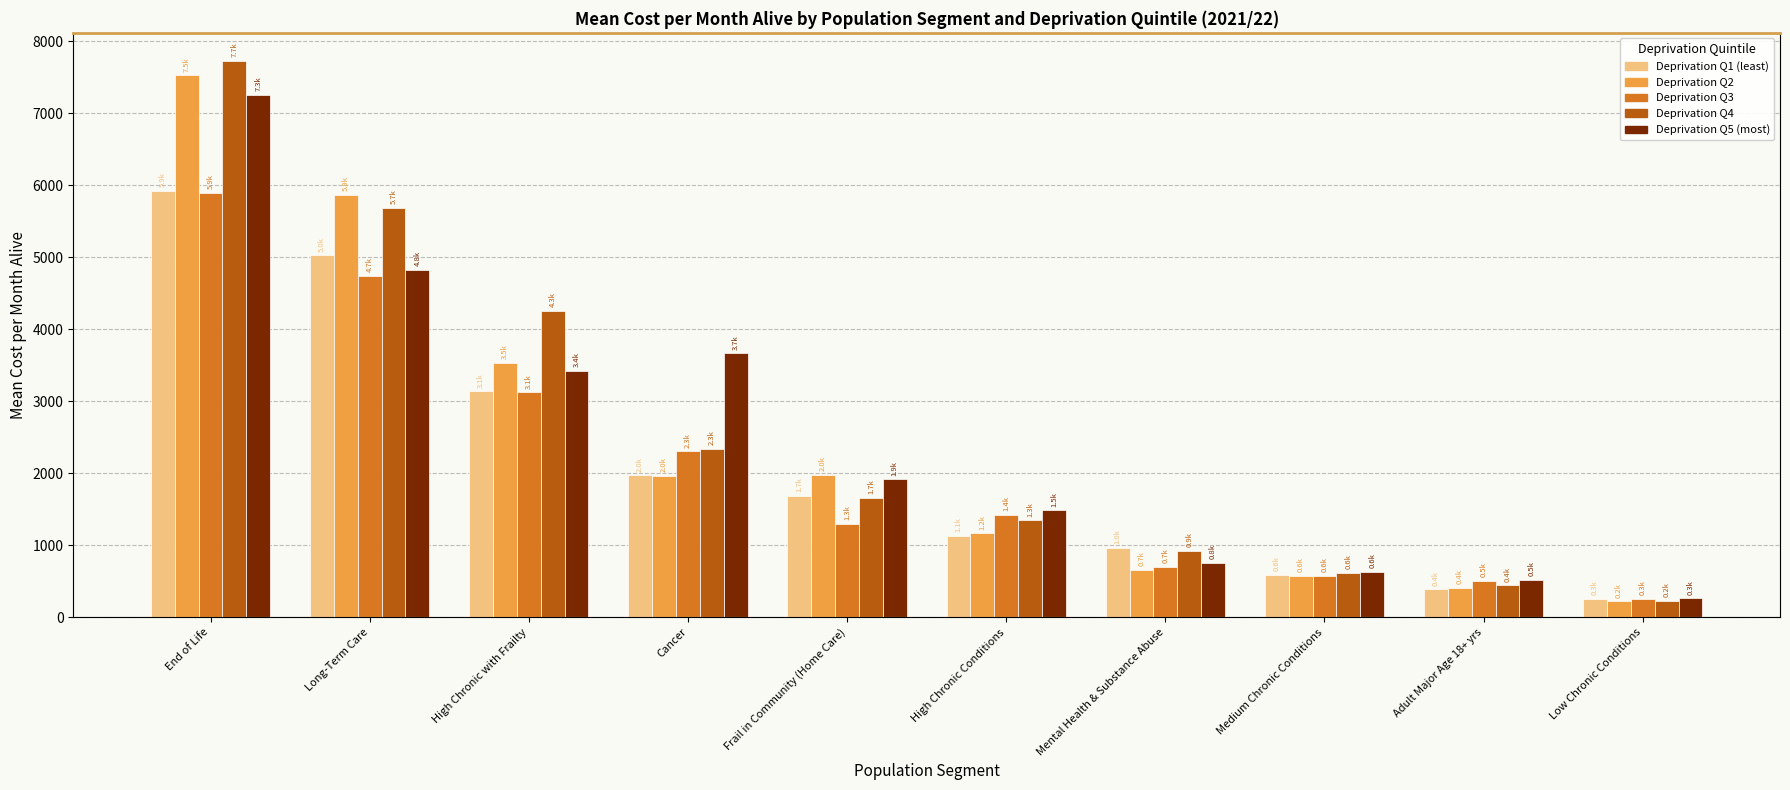

List the series in order of their peak value, lowest first.

Deprivation Q3, Deprivation Q1 (least), Deprivation Q5 (most), Deprivation Q2, Deprivation Q4